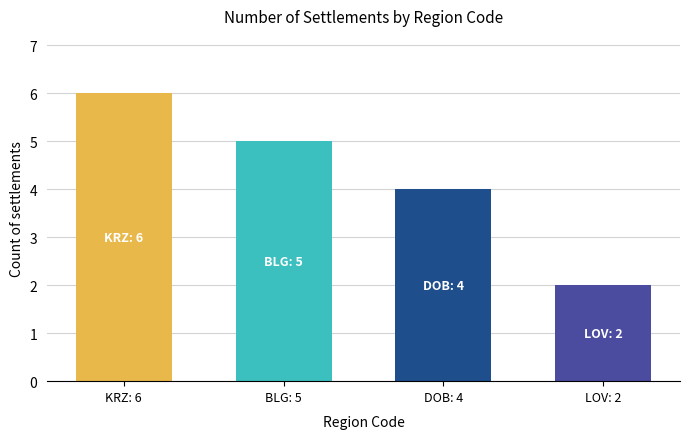

How many values are between 4 and 8?

3